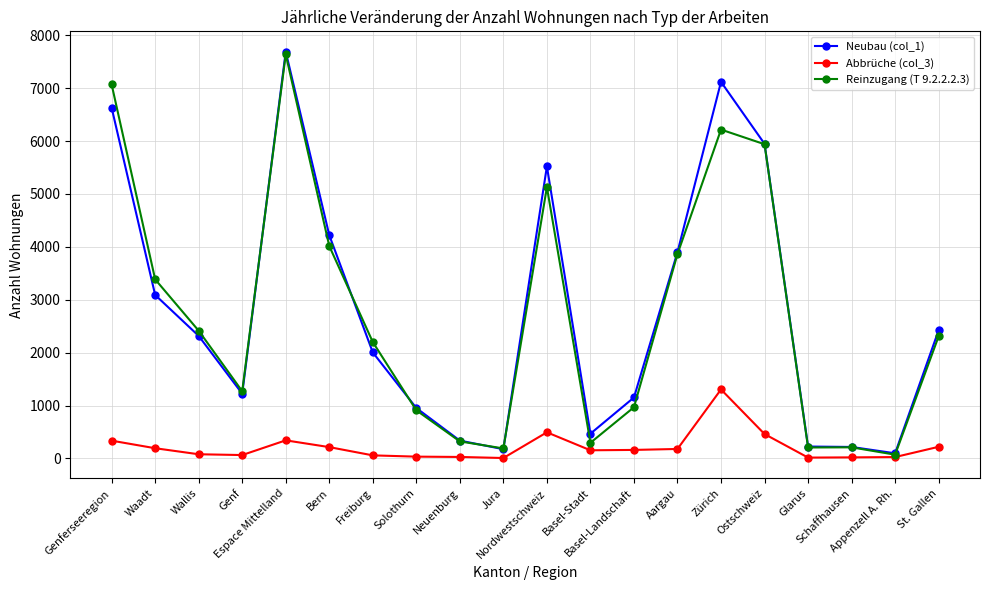

What is the smallest value displayed?

8